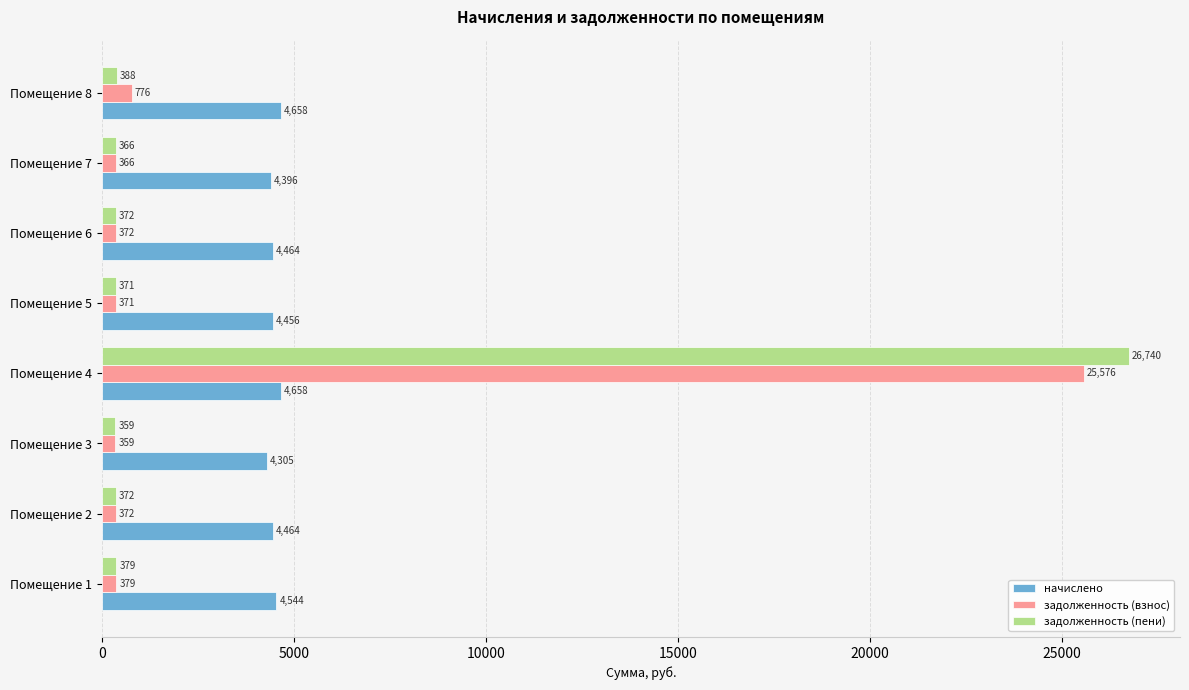

Is the value of начислено at Помещение 7 greater than the value of задолженность (пени) at Помещение 8?

Yes